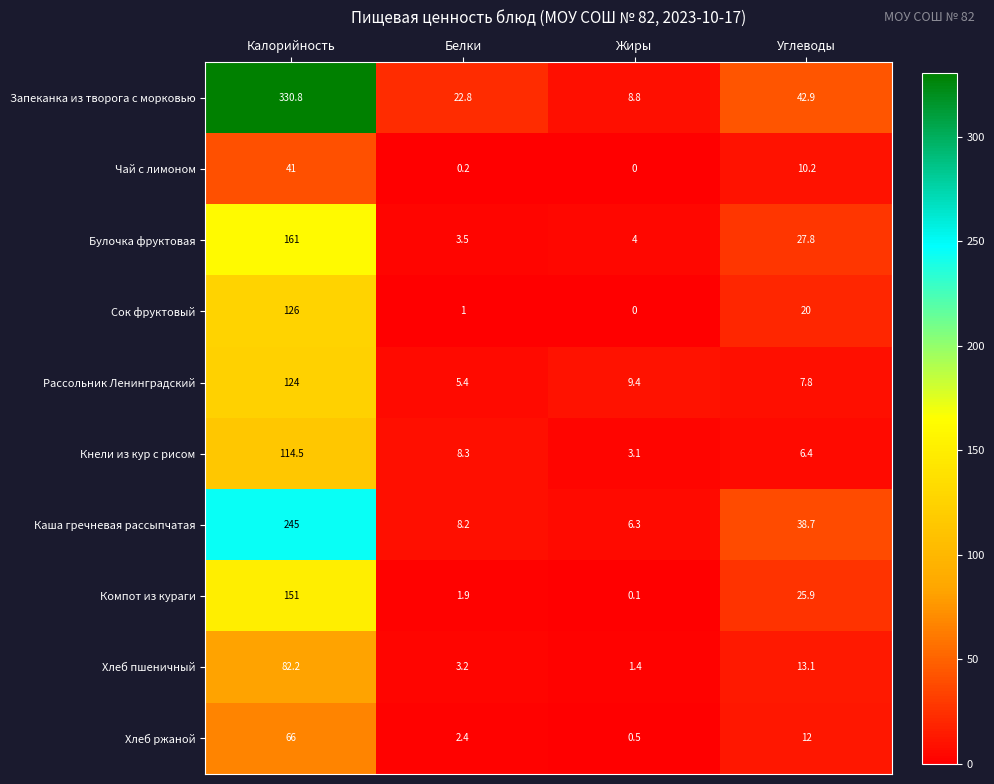

True or false: Хлеб пшеничный has a value of 82.2 at Калорийность.

True